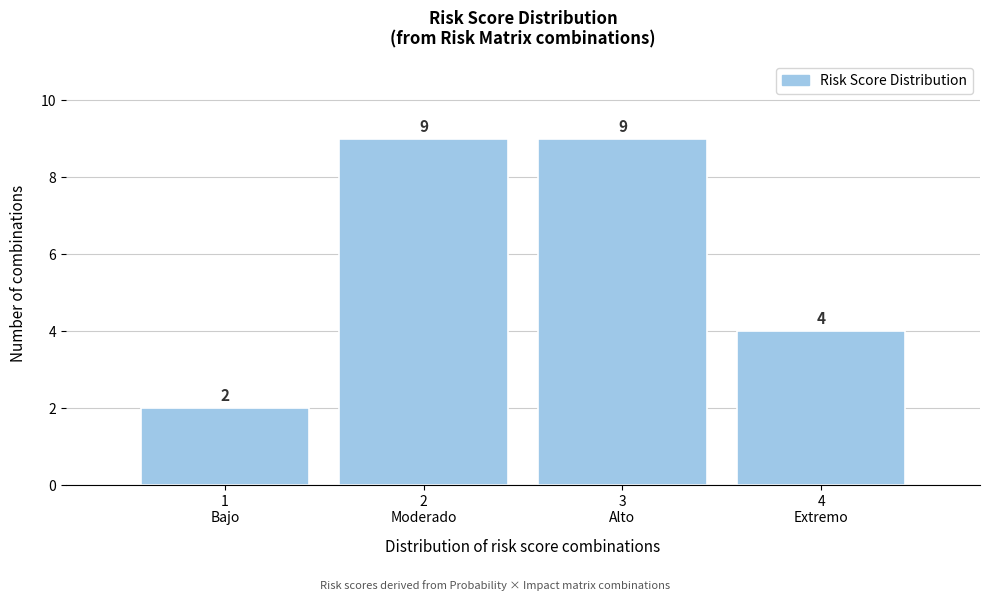

Reading right to left, list all the values displayed in this chart.

4	9	9	2